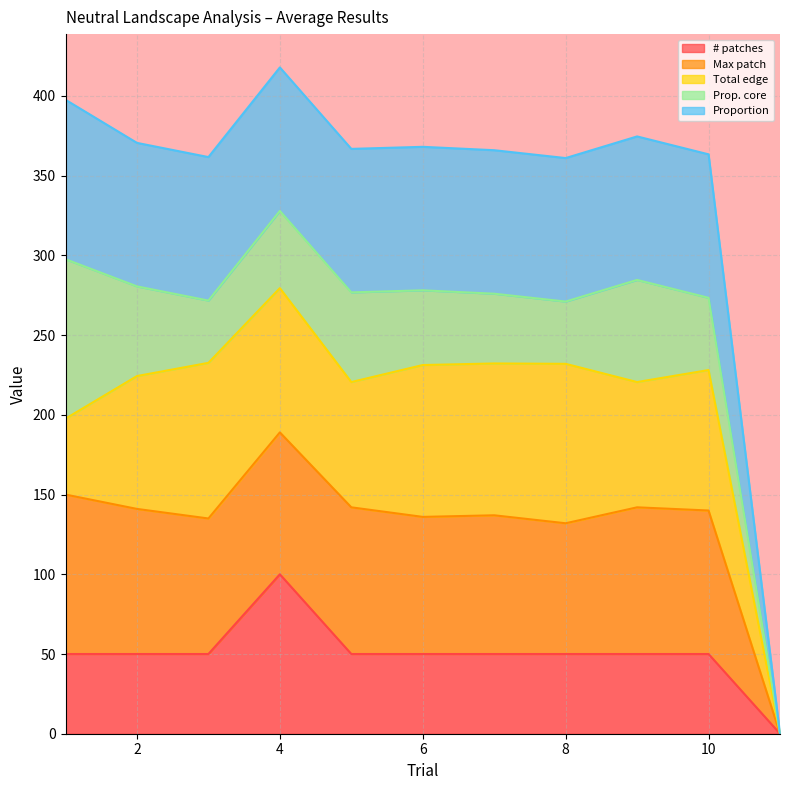

What is the highest value of the # patches series?

100.0